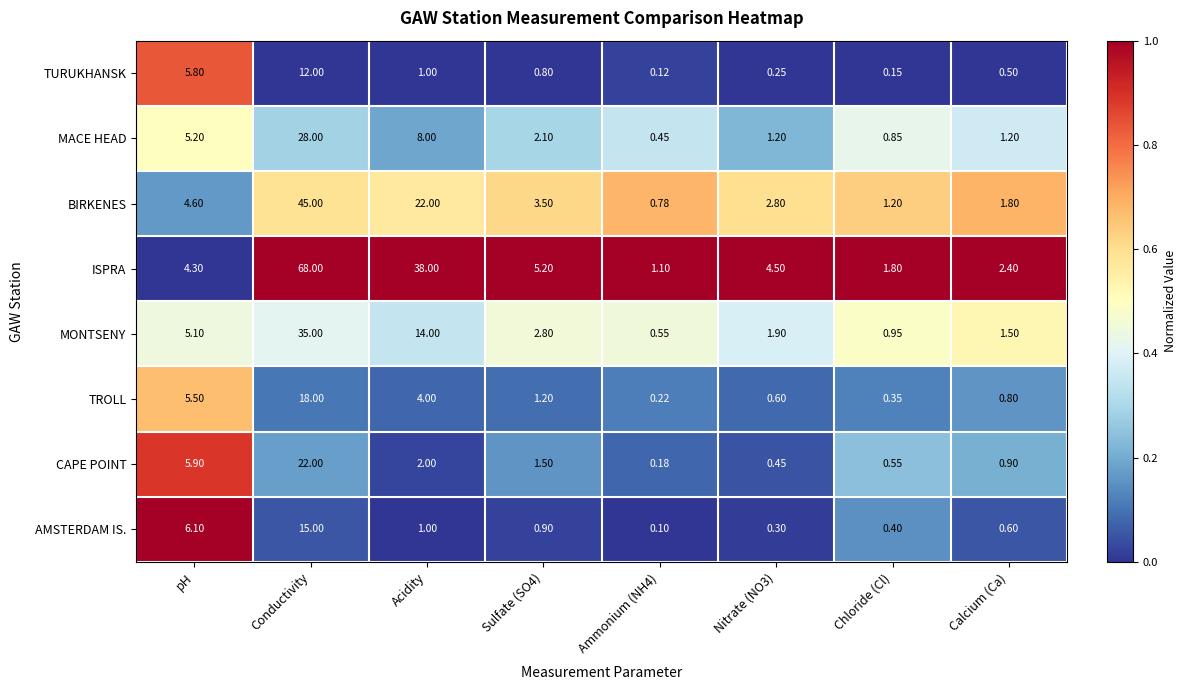

Rank the series at Nitrate (NO3) from lowest to highest value.

TURUKHANSK, AMSTERDAM IS., CAPE POINT, TROLL, MACE HEAD, MONTSENY, BIRKENES, ISPRA